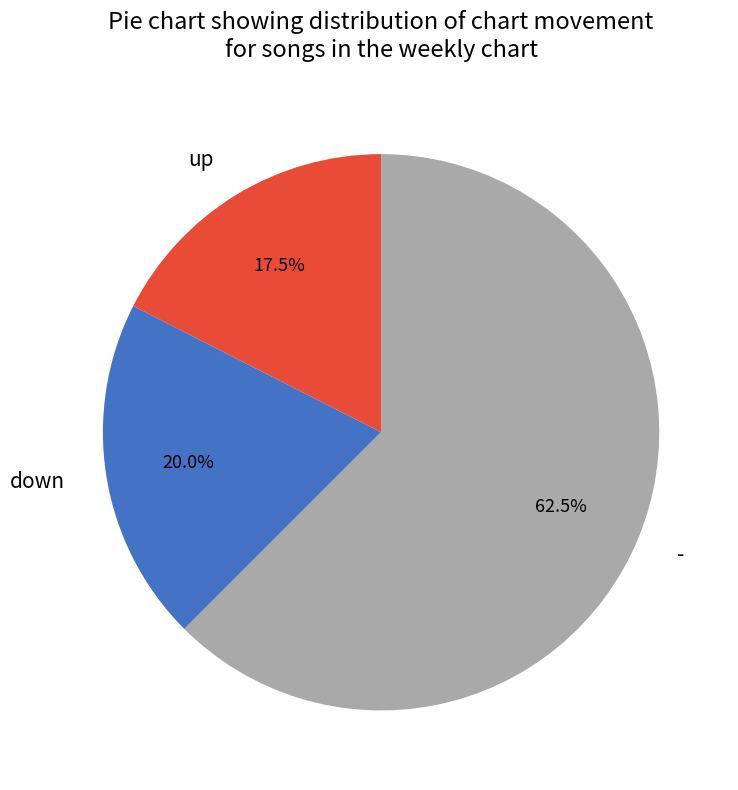

How much of the chart is everything except down?

80.0%